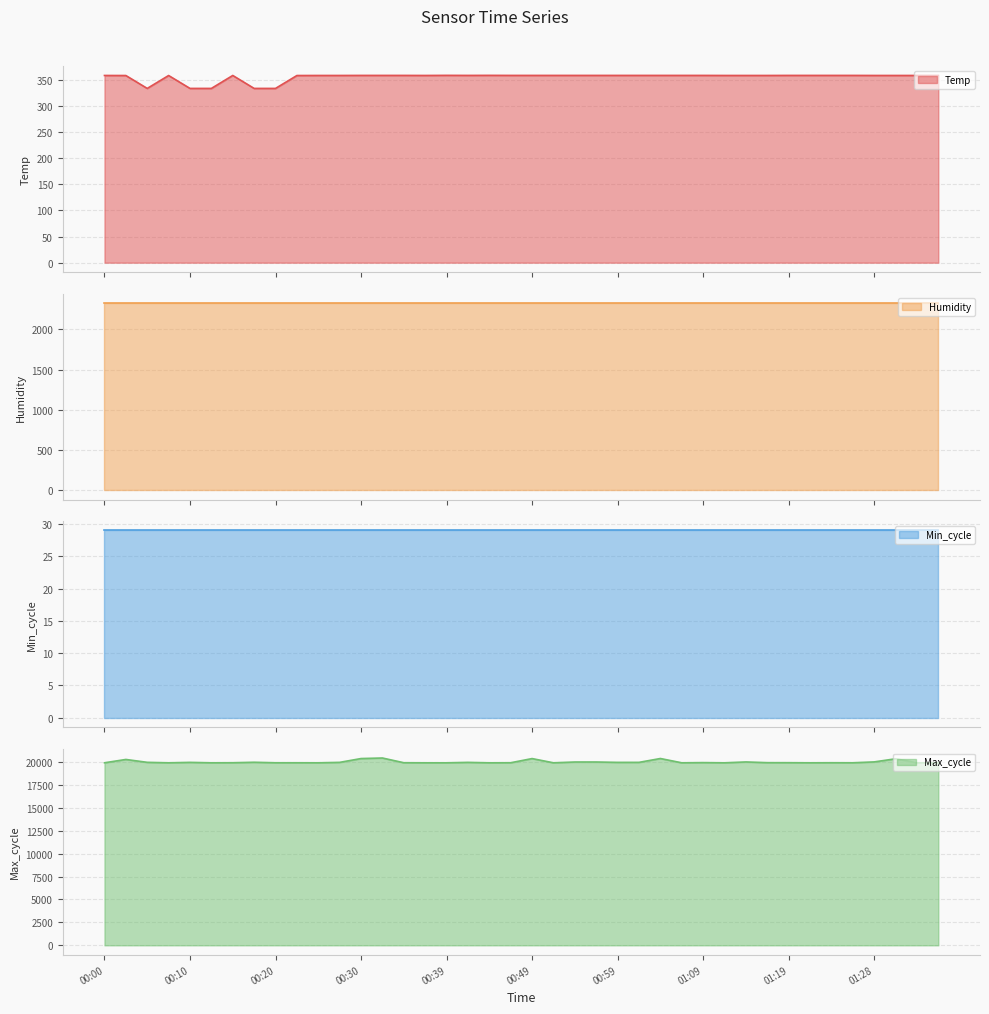

The value of Max_cycle at 00:42 is 19954.0. True or false?

True